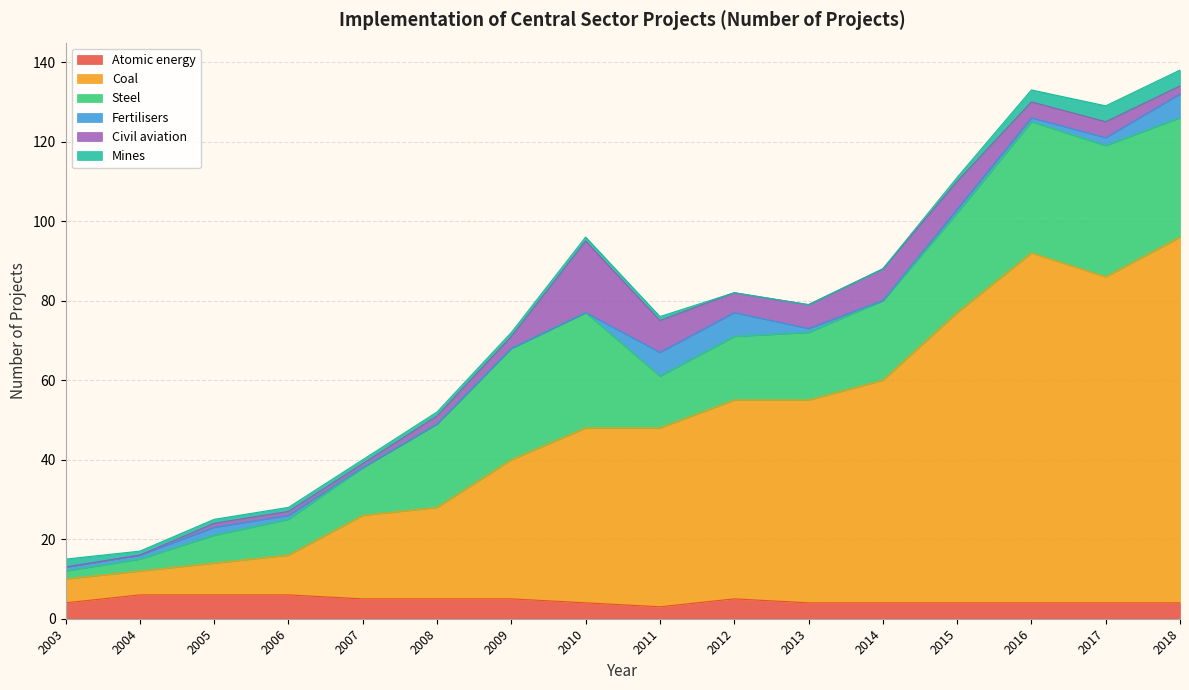

Which has a higher value, 2006 or 2013?

2006